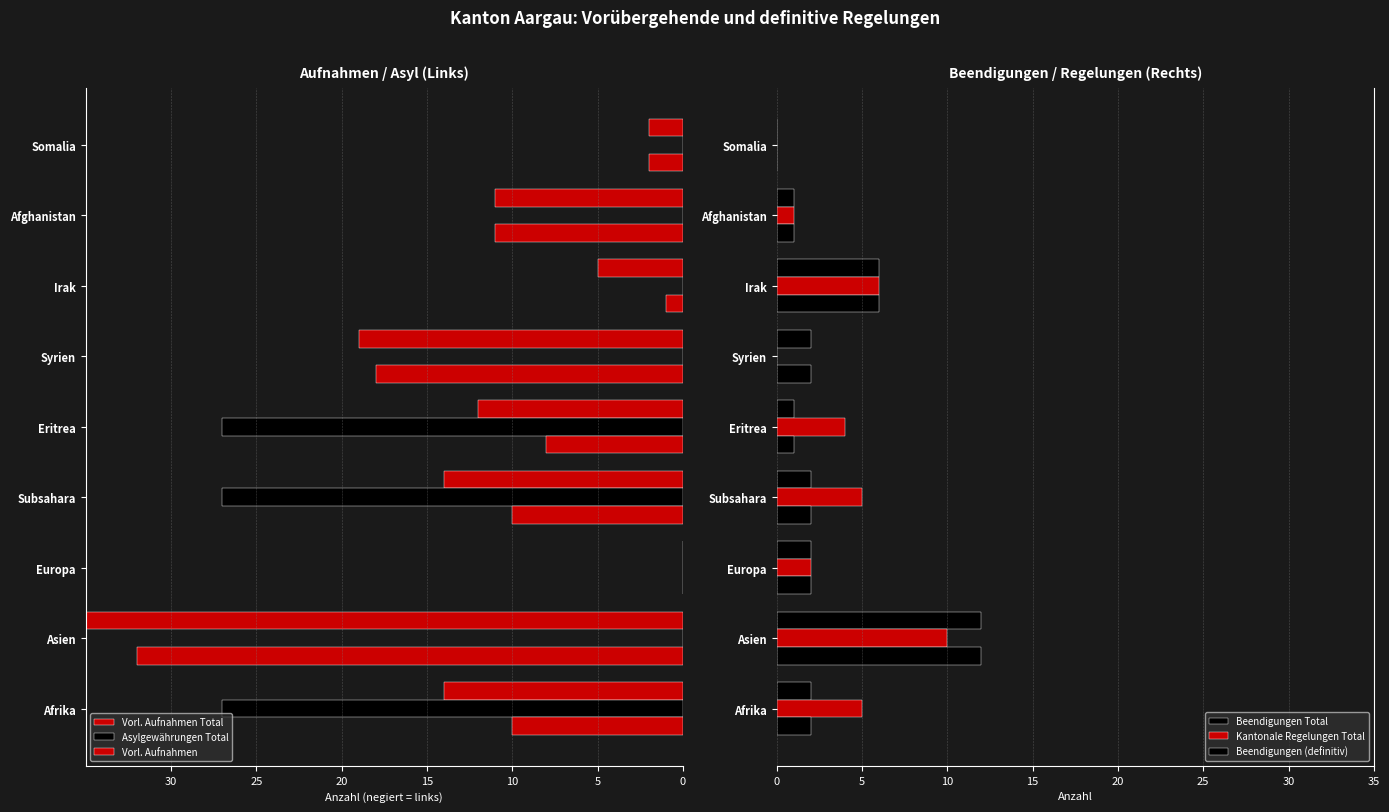

At how many categories does at least one series exceed -14?

9